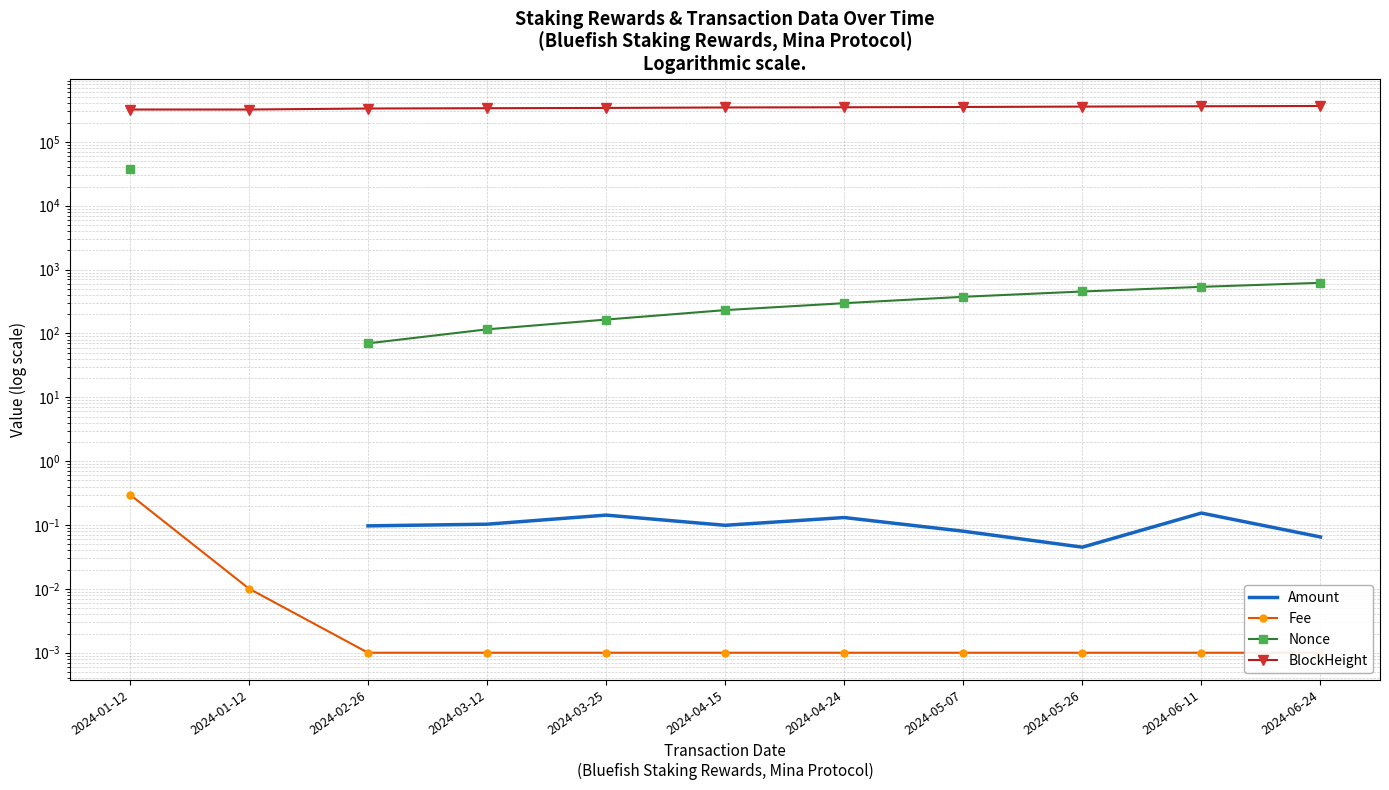

Which series changed the most between 2024-03-25 and 2024-05-07?

BlockHeight